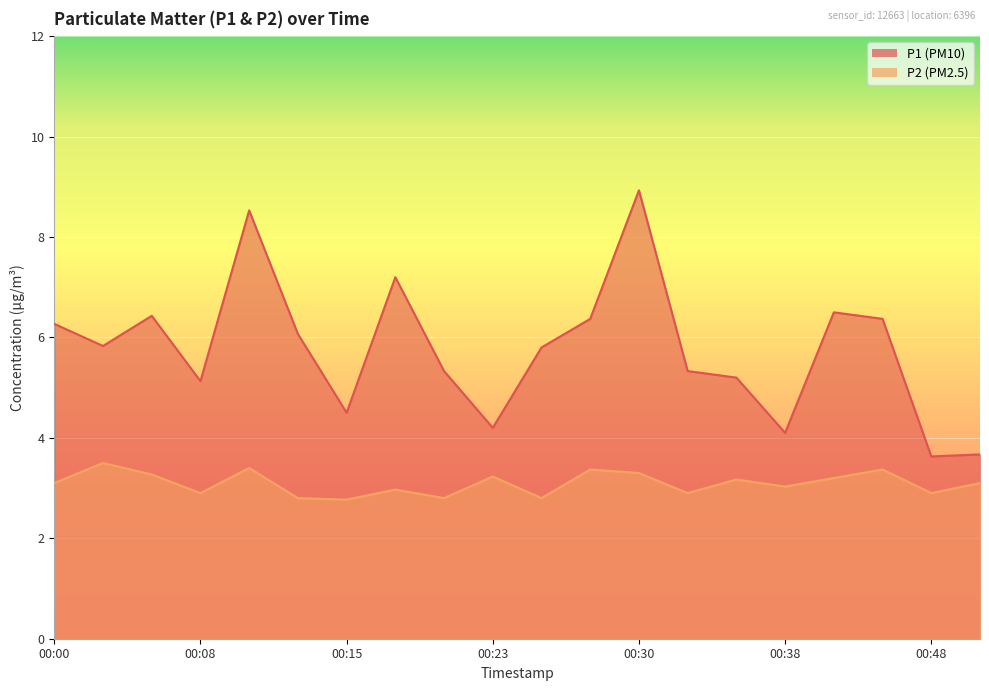

True or false: P1 and P2 cross at least once.

False